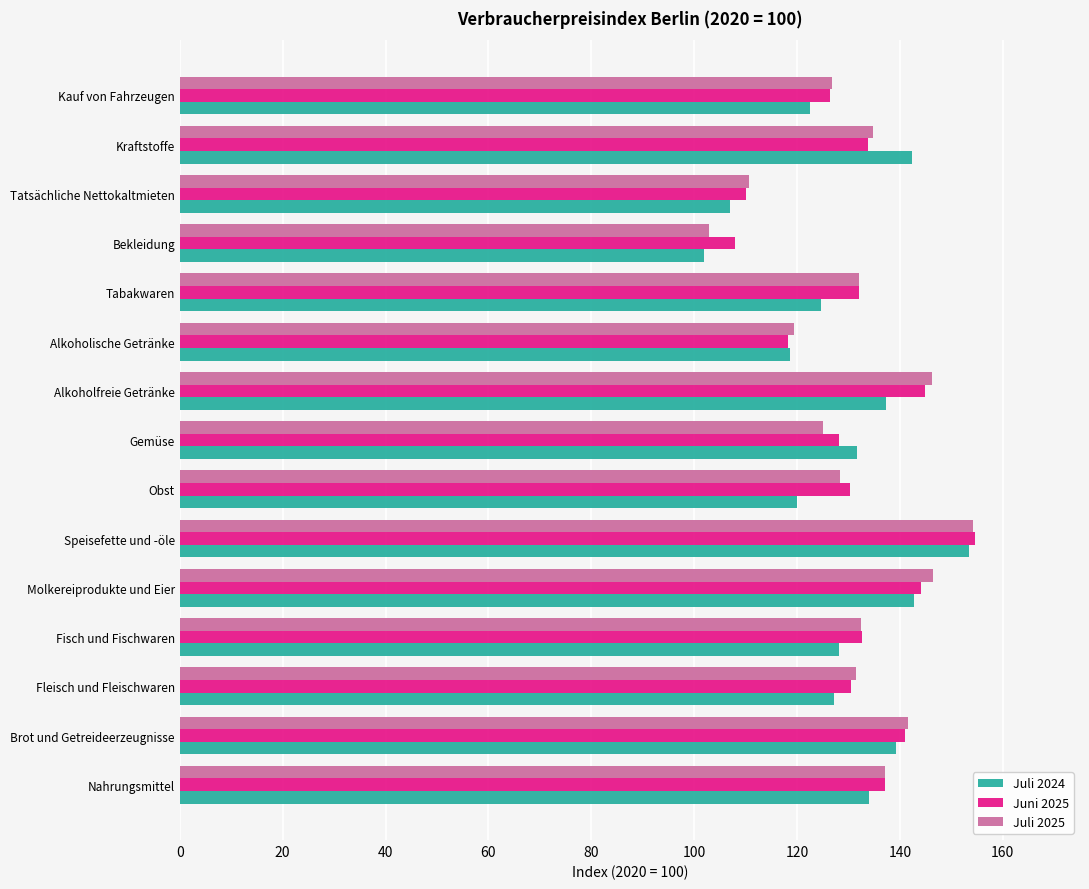

What is the greatest value displayed?

154.5